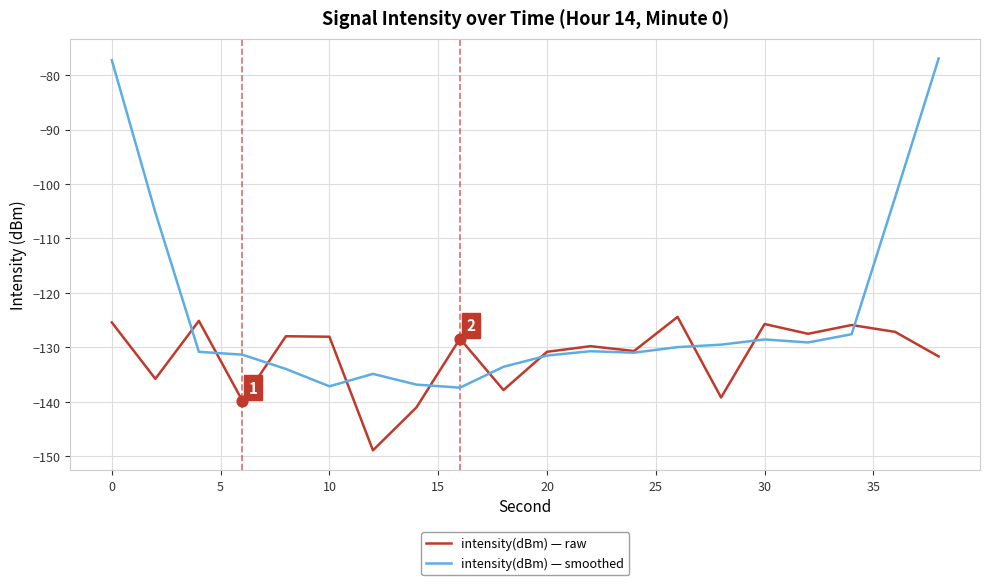

What are all the series names shown in the legend?

intensity(dBm) — raw, intensity(dBm) — smoothed